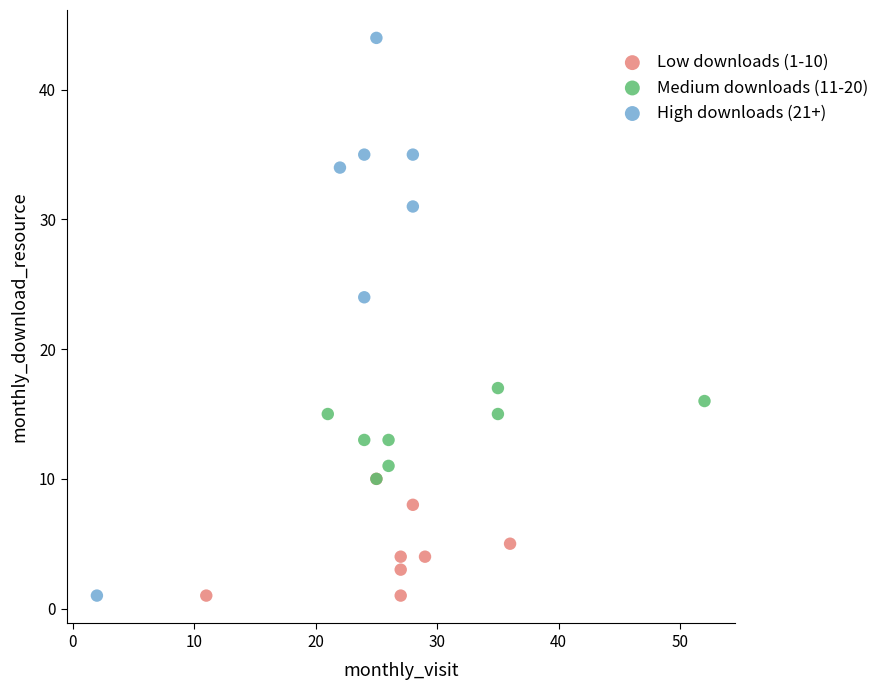

Which series has the widest spread of Y values?

High downloads (21+)